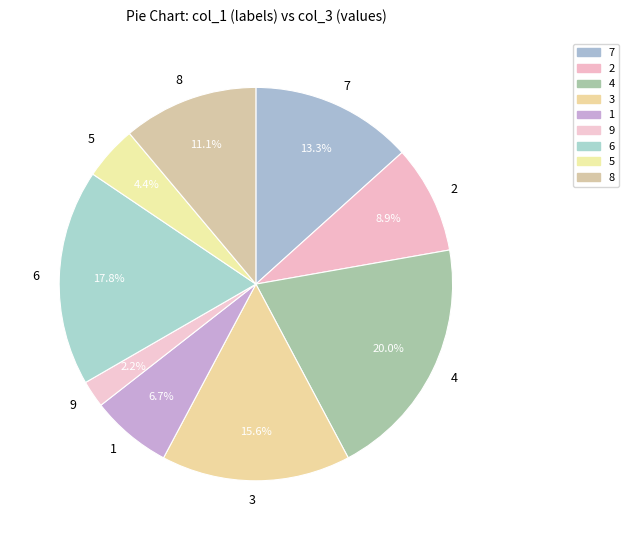

The 1 slice represents 7% of the pie. True or false?

True